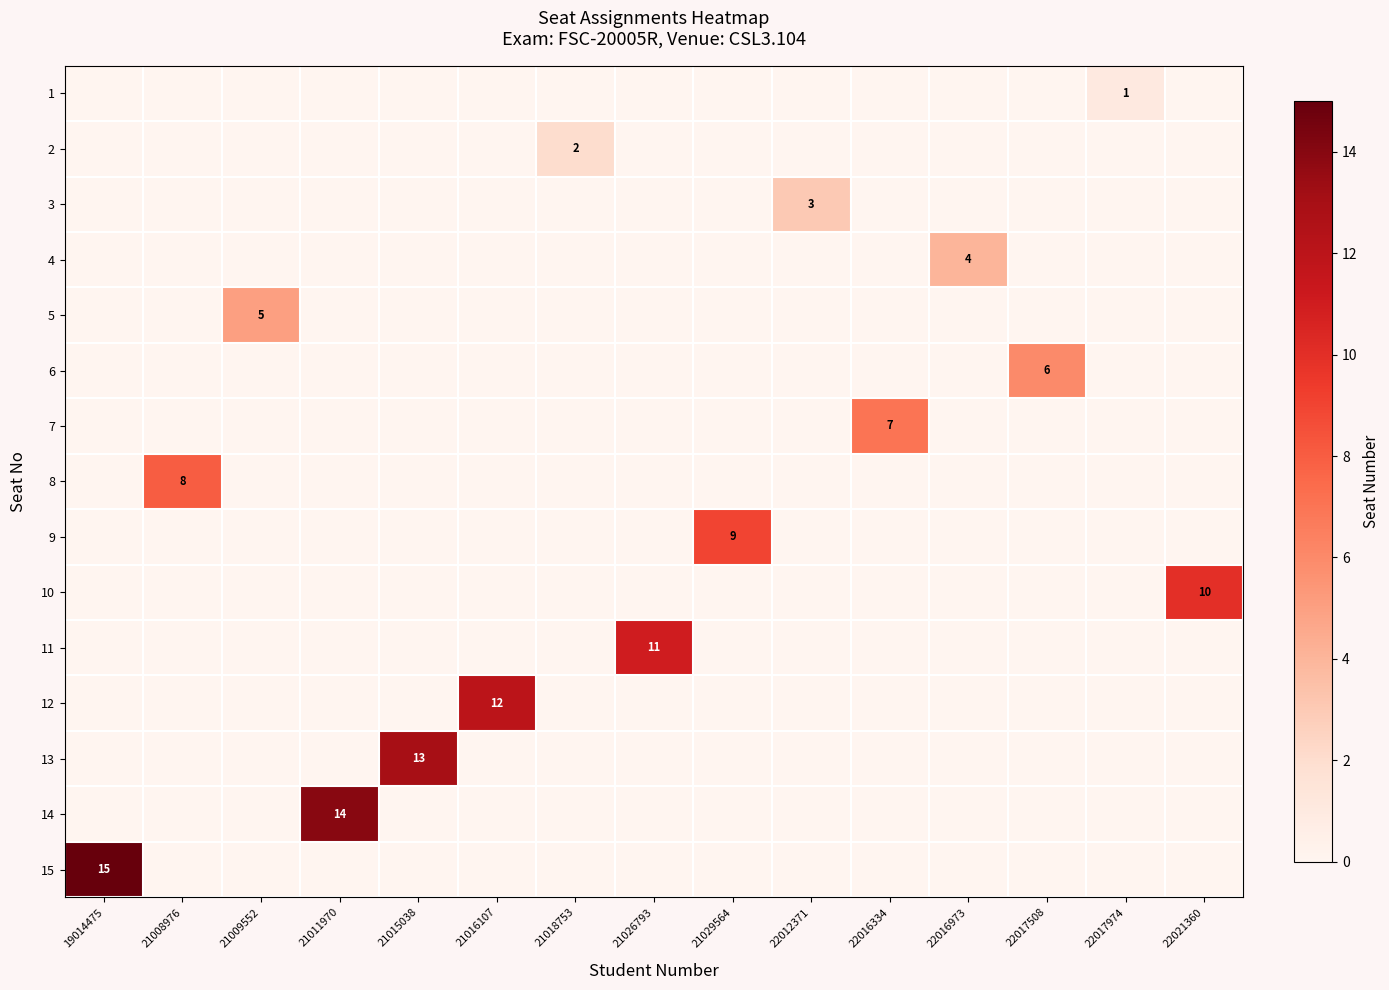

List the labels in order of 7 value, largest first.

22016334, 19014475, 21008976, 21009552, 21011970, 21015038, 21016107, 21018753, 21026793, 21029564, 22012371, 22016973, 22017508, 22017974, 22021360